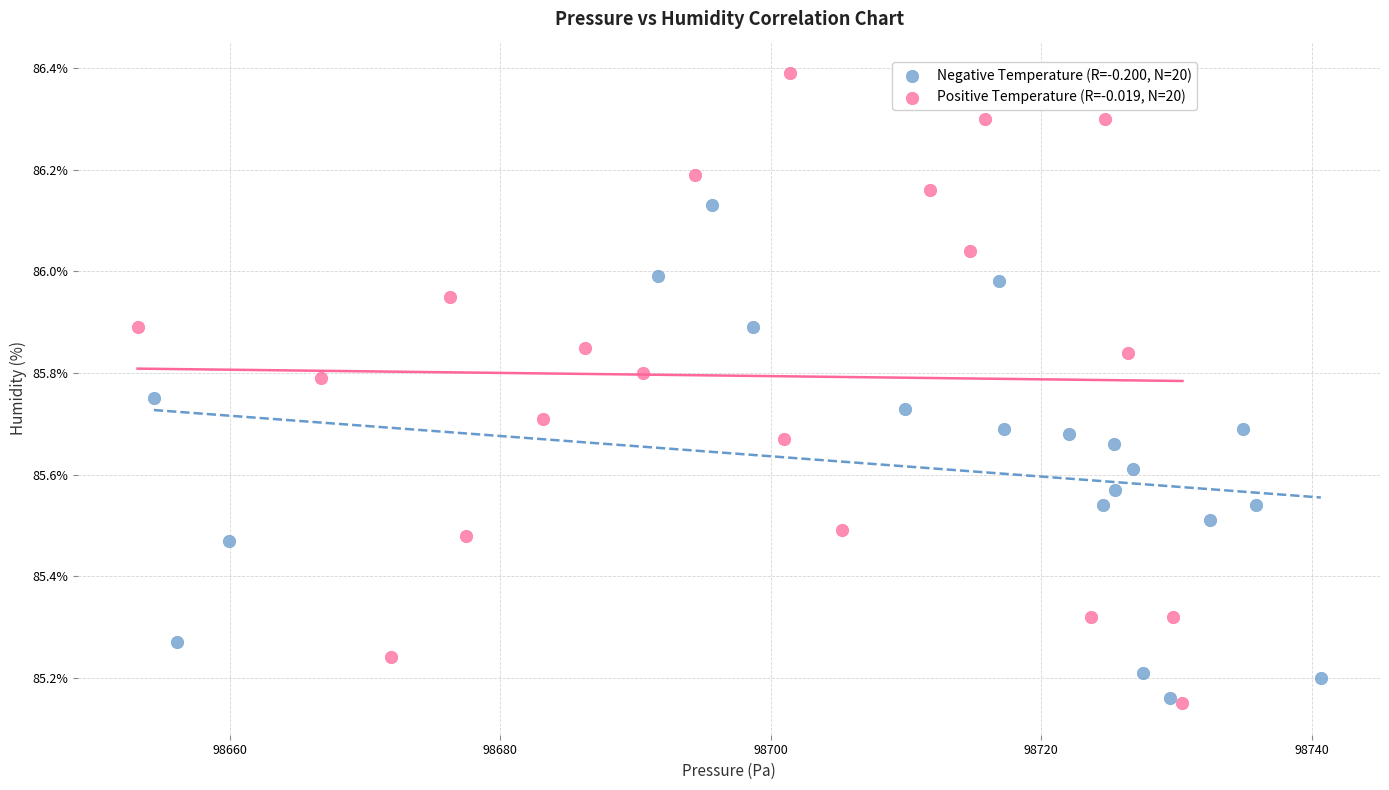

Which series reaches the maximum Y coordinate?

Positive Temperature (R=-0.019, N=20)